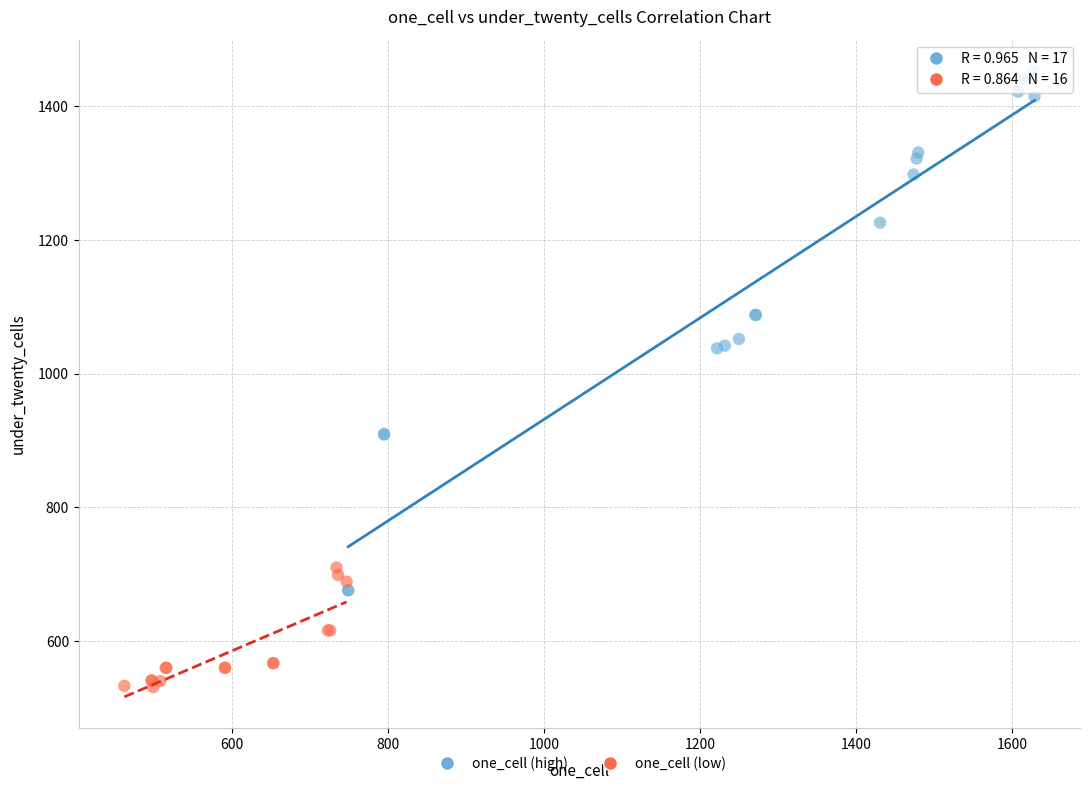

Which series contains the highest Y value?

one_cell (high)